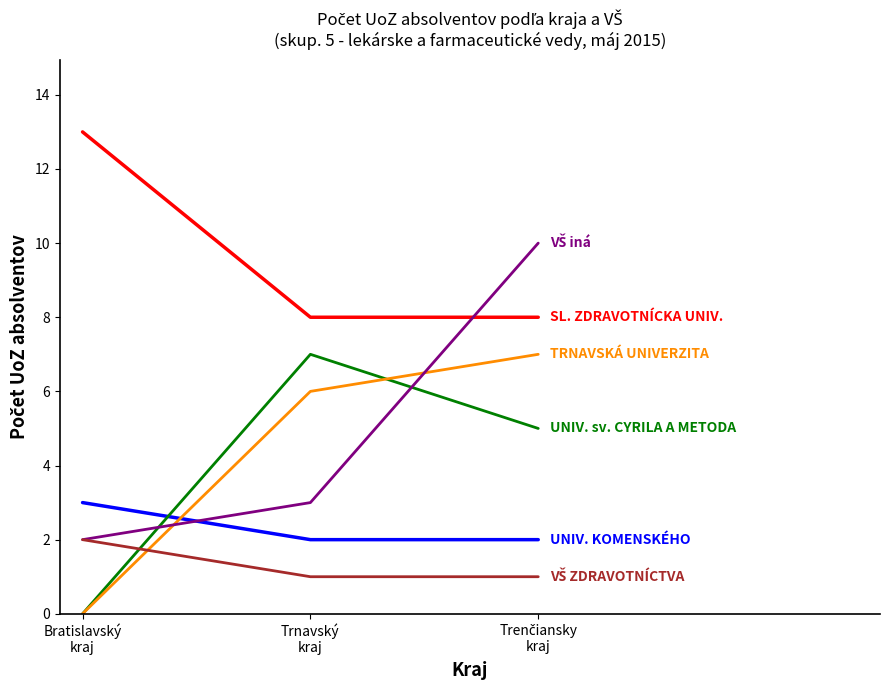

What position from the left is Bratislavský
kraj?

1